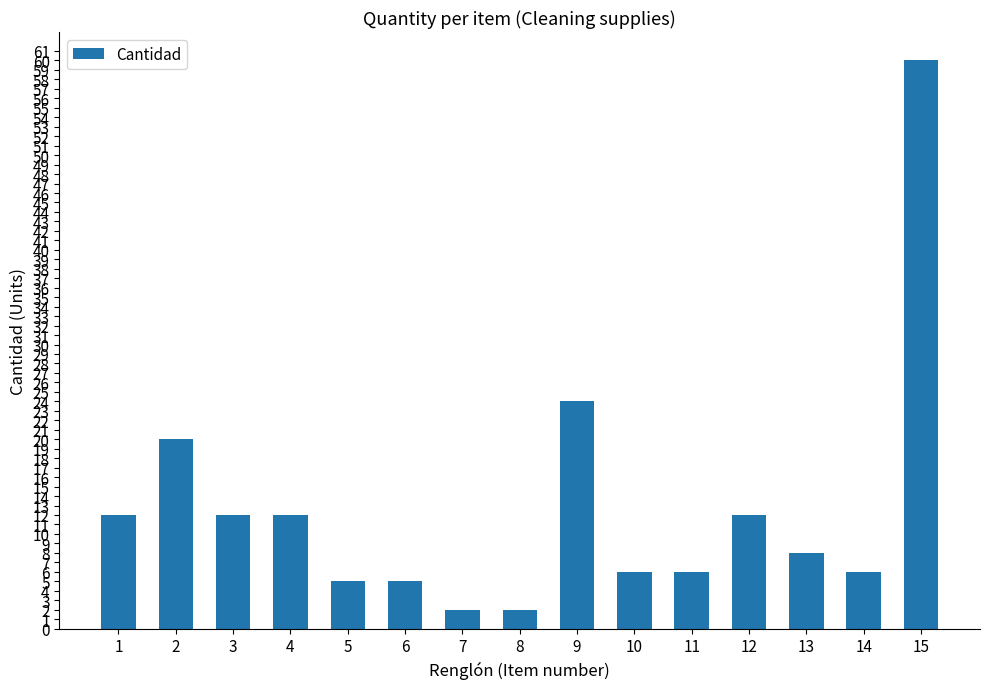

Is it true that the value at 13 is 8?

True